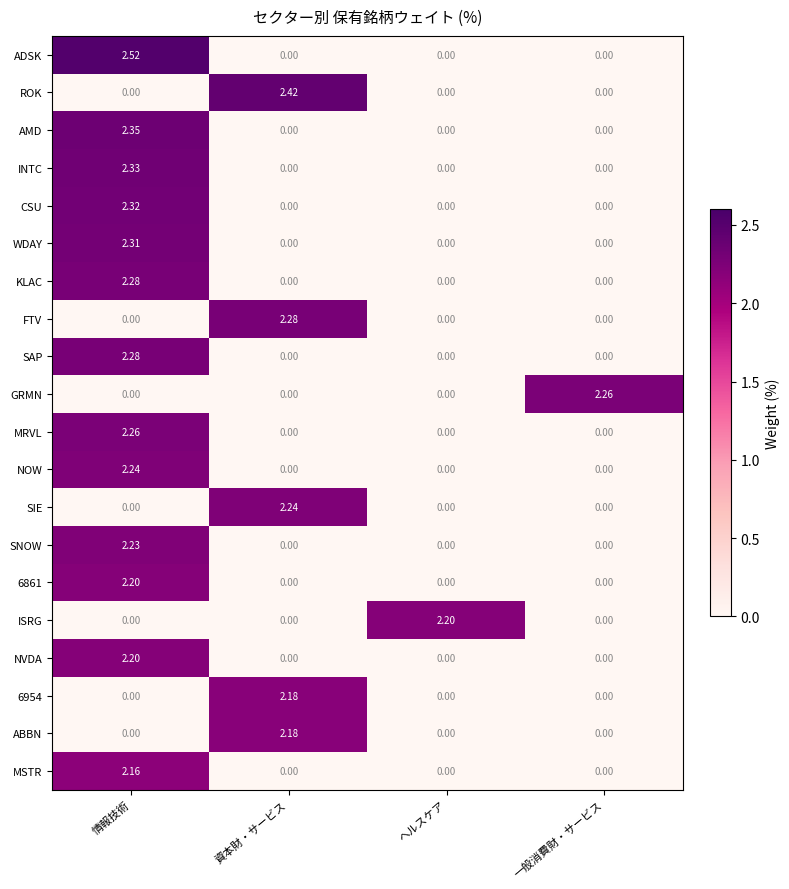

At which category is the sum across all series the highest?

情報技術